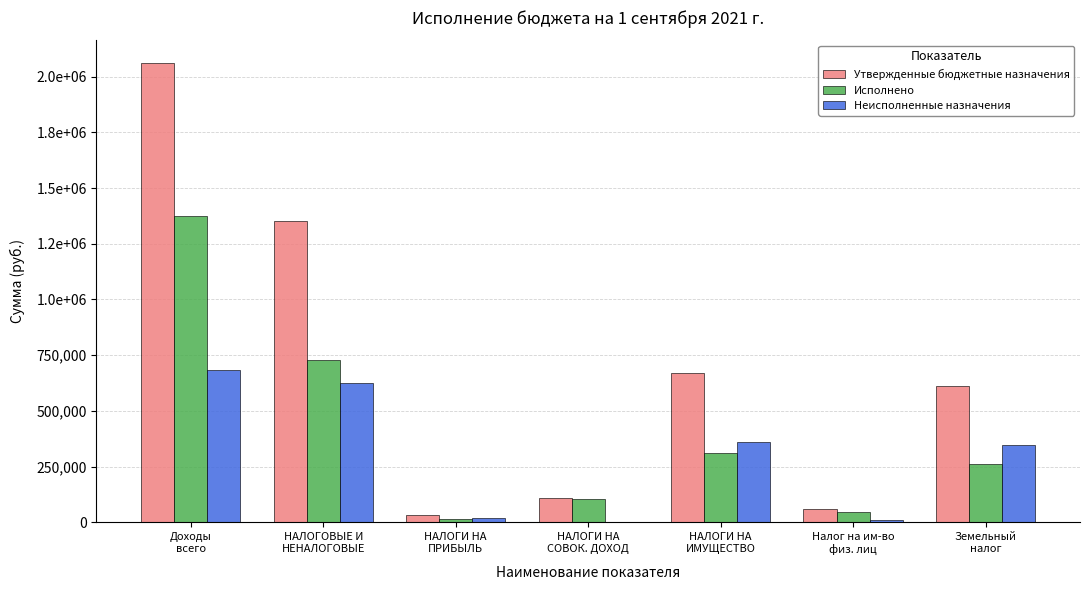

What are all the series names shown in the legend?

Утвержденные бюджетные назначения, Исполнено, Неисполненные назначения